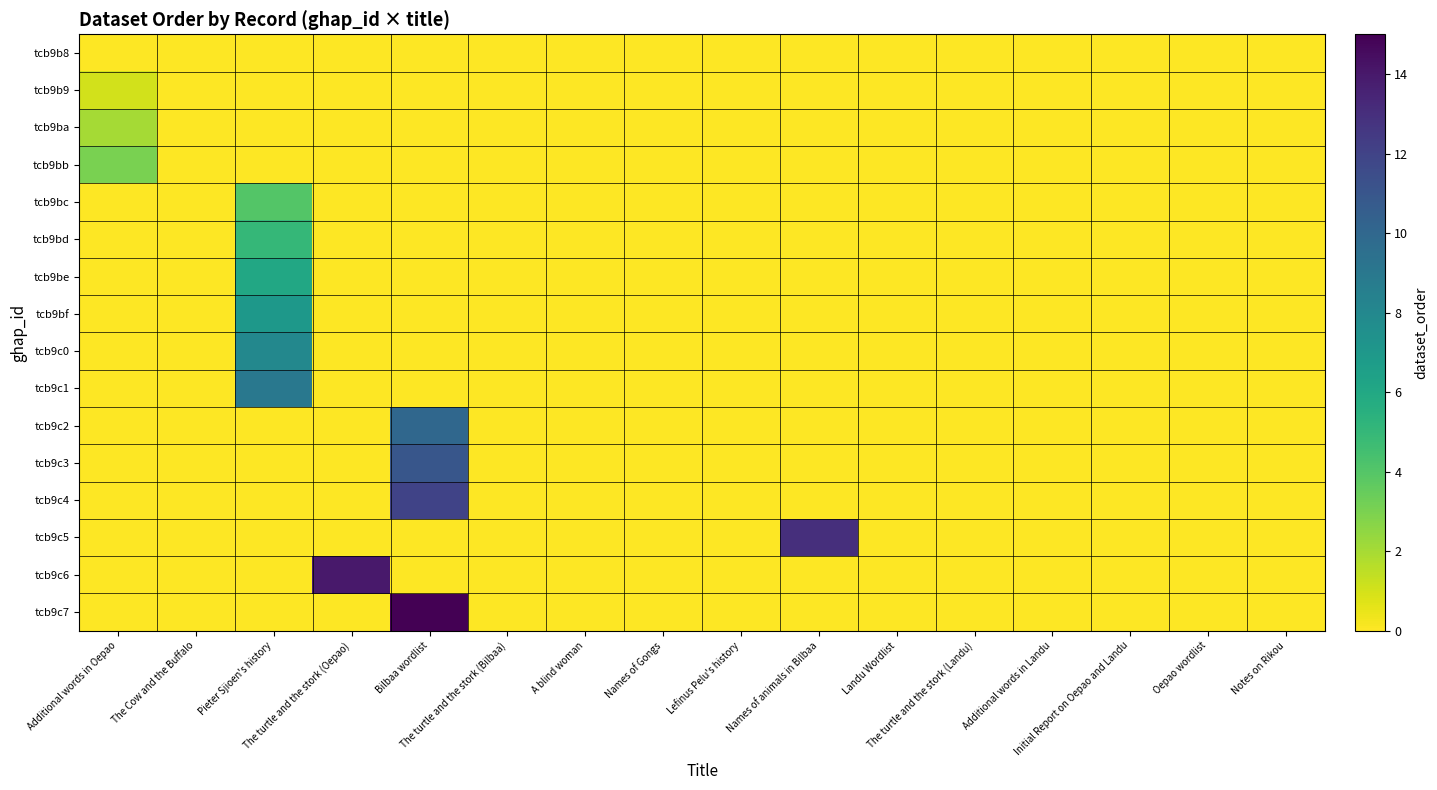

What is the greatest value displayed?

15